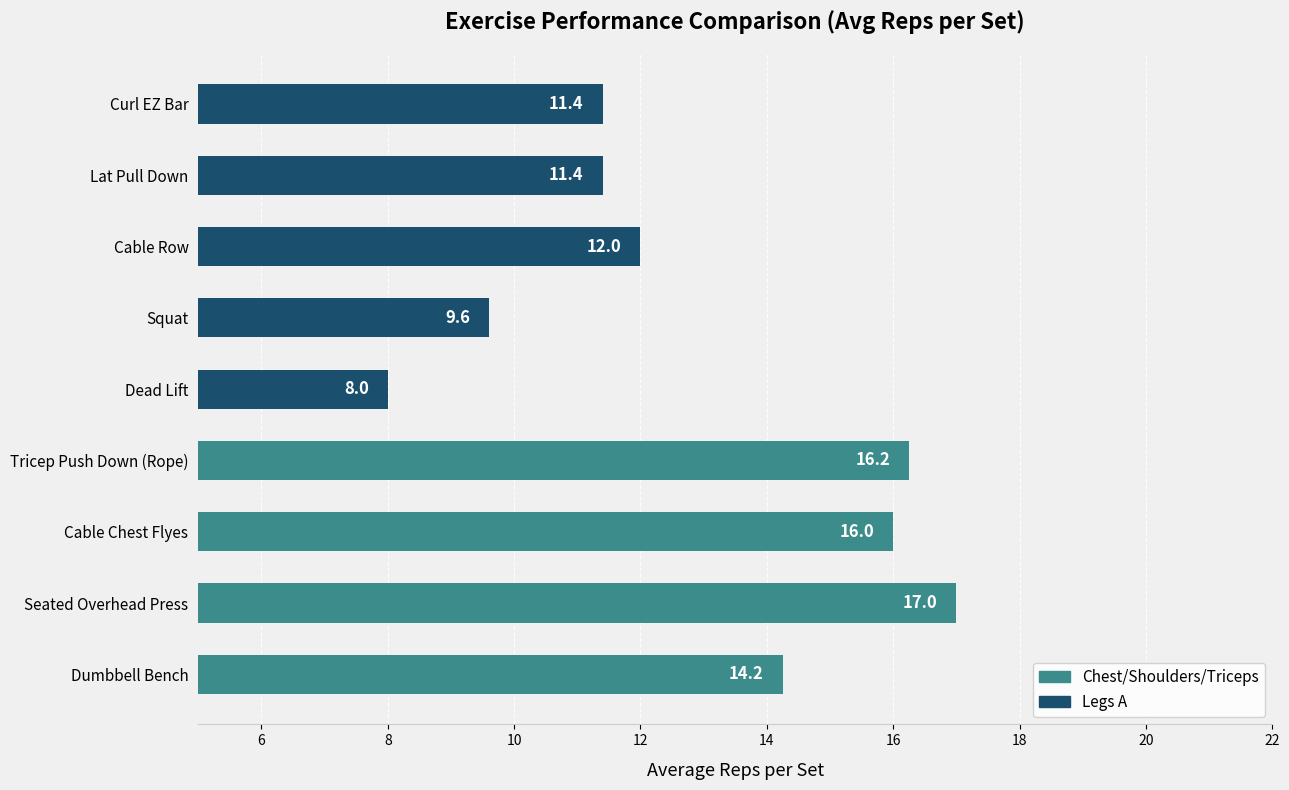

What is the sum of all values?

115.9